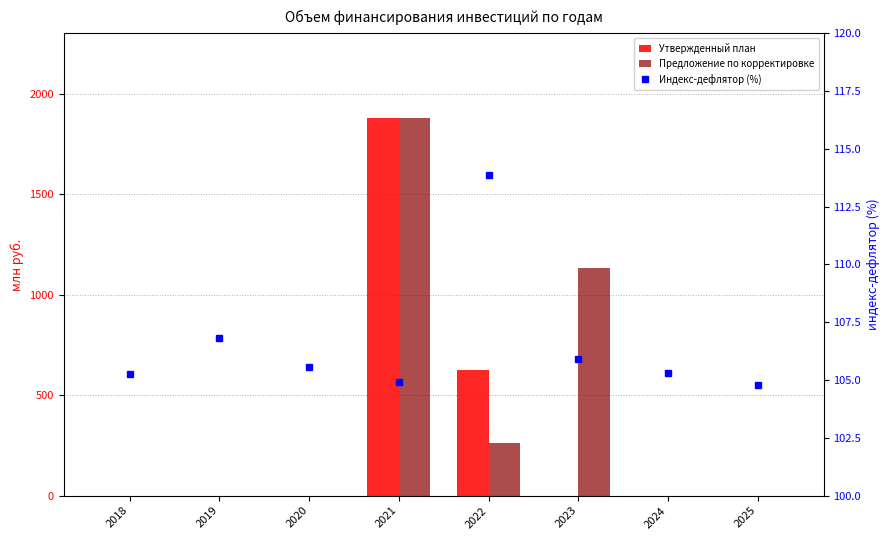

Reading left to right, transcribe all the data shown in this chart.

Утвержденный план: 0.0	0.0	0.0	1877.1	626.0	0.0	0.0	0.0
Предложение по корректировке: 0.0	0.0	0.0	1877.1	264.1	1134.0	0.0	0.0
Индекс-дефлятор (%): 105.3	106.8	105.6	104.9	113.9	105.9	105.3	104.8